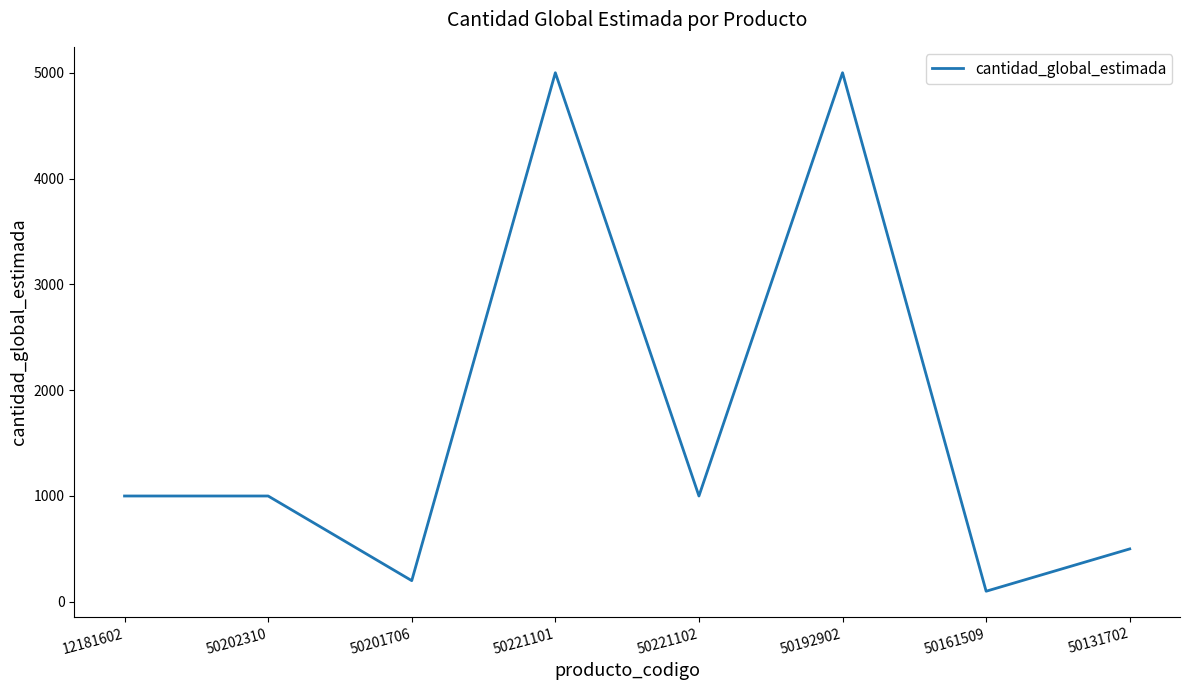

How many interior local valleys (lower than both neighbors) does the data have?

3